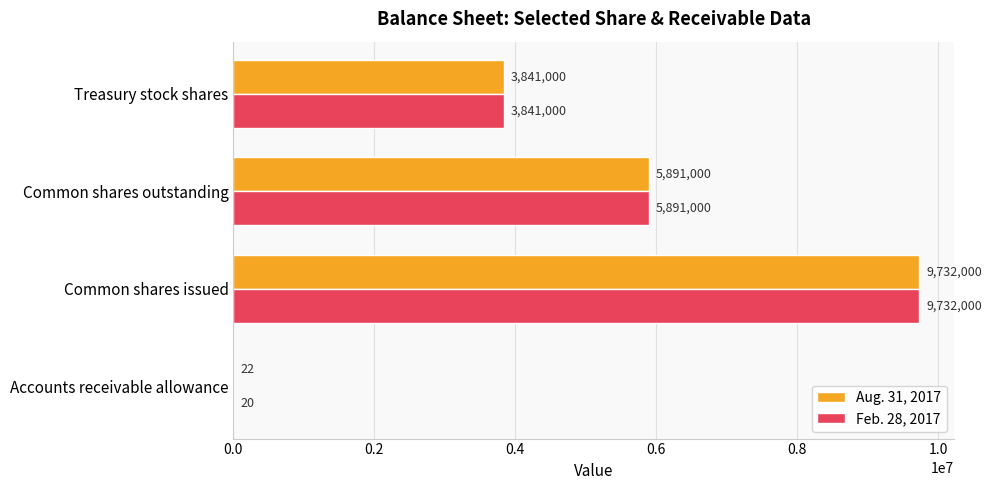

How many Aug. 31, 2017 values are between 3841000 and 9732000?

3